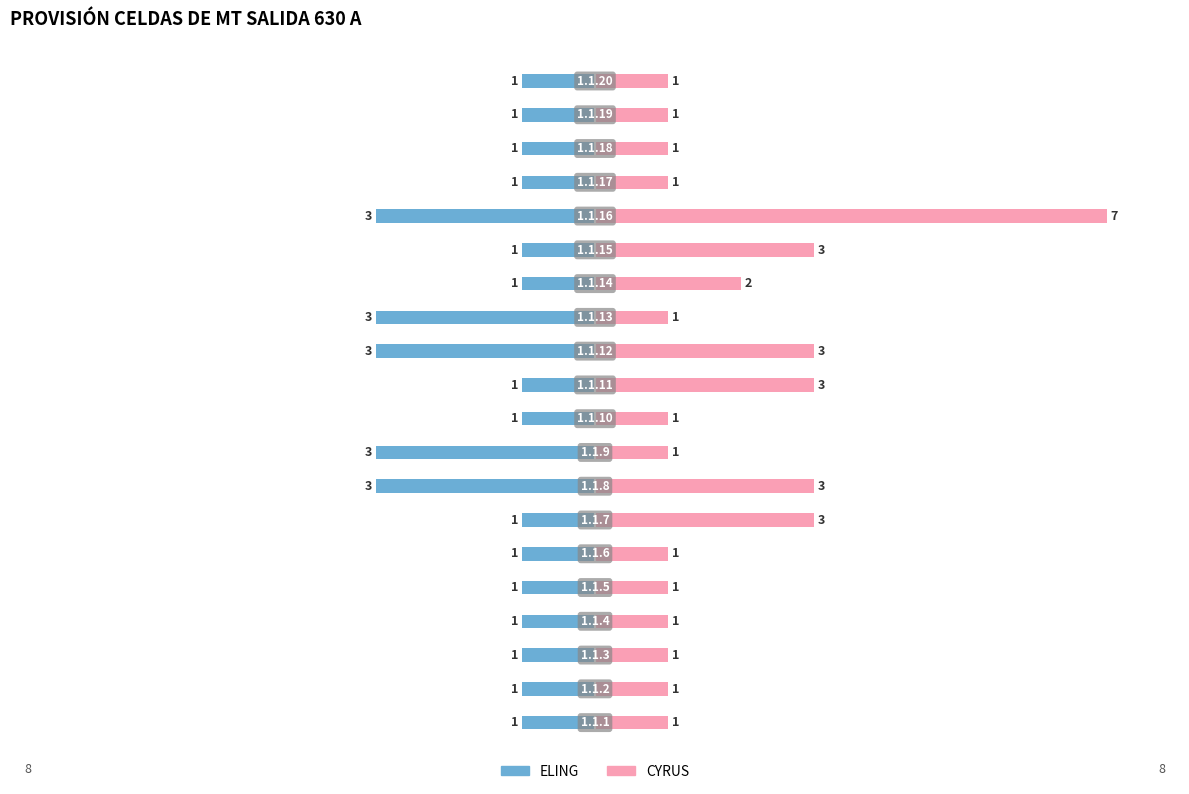

At how many categories does at least one series exceed -2?

20